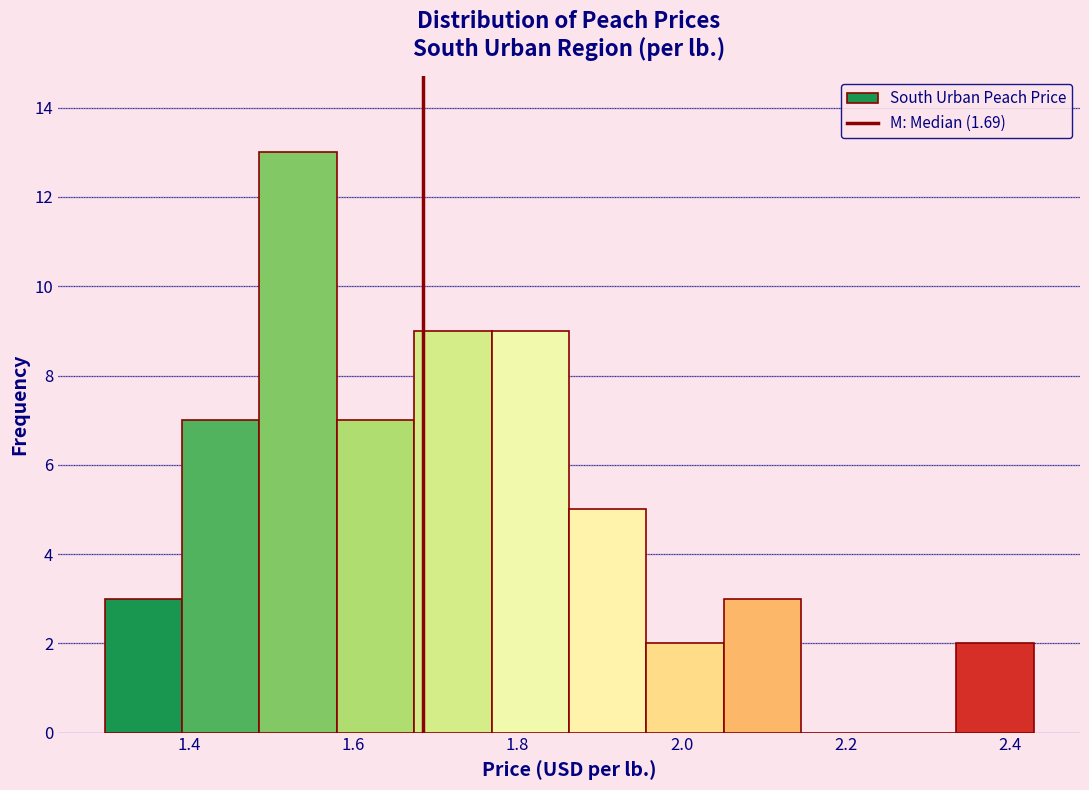

Reading left to right, transcribe this chart: for each bar, give the range it covers on the x-axis and its height. Neither the bar edges nor the heights are printed on the chart, so give them approximately, as read against the axes.

1.30 to 1.40: 3
1.40 to 1.48: 7
1.48 to 1.58: 13
1.58 to 1.68: 7
1.68 to 1.76: 9
1.76 to 1.86: 9
1.86 to 1.96: 5
1.96 to 2.06: 2
2.06 to 2.14: 3
2.14 to 2.24: 0
2.24 to 2.34: 0
2.34 to 2.42: 2